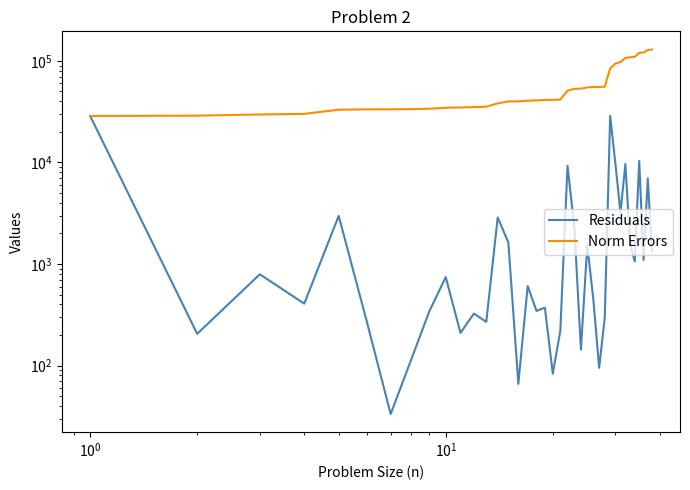

Reading right to left, what are all the values shown in this chart?

Residuals: 1340.0	6960.0	1092.0	10329.5	1060.0	1560.0	9669.9	3218.0	9694.1	28737.5	295.7	94.9	452.4	1532.1	143.5	2285.2	9280.0	219.9	83.2	371.2	345.0	606.6	66.0	1625.0	2871.0	269.0	325.0	209.5	742.4	345.0	115.0	33.3	270.0	2975.4	407.0	791.6	205.3	28678.7
Norm Errors: 129300.0	127960.0	121000.0	119908.0	109578.6	108518.5	106958.5	97288.6	94070.6	84376.5	55639.0	55343.2	55248.3	54795.9	53263.8	53120.3	50835.1	41555.1	41335.2	41252.0	40880.8	40535.8	39929.2	39863.2	38238.2	35367.2	35098.2	34773.2	34563.7	33821.3	33476.3	33361.3	33328.0	33058.0	30082.6	29675.6	28884.0	28678.7